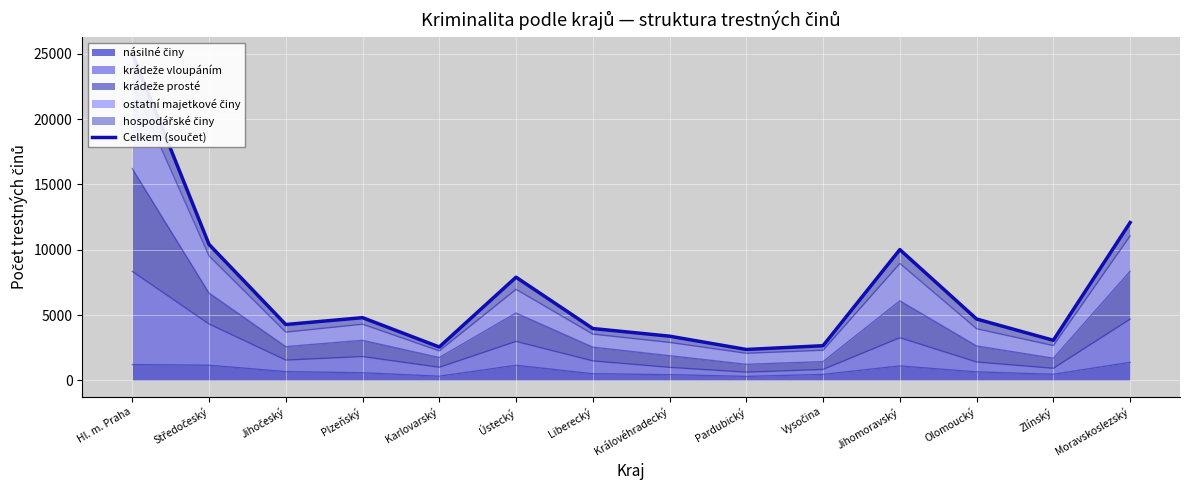

What is the label of the 9th point from the left?

Pardubický